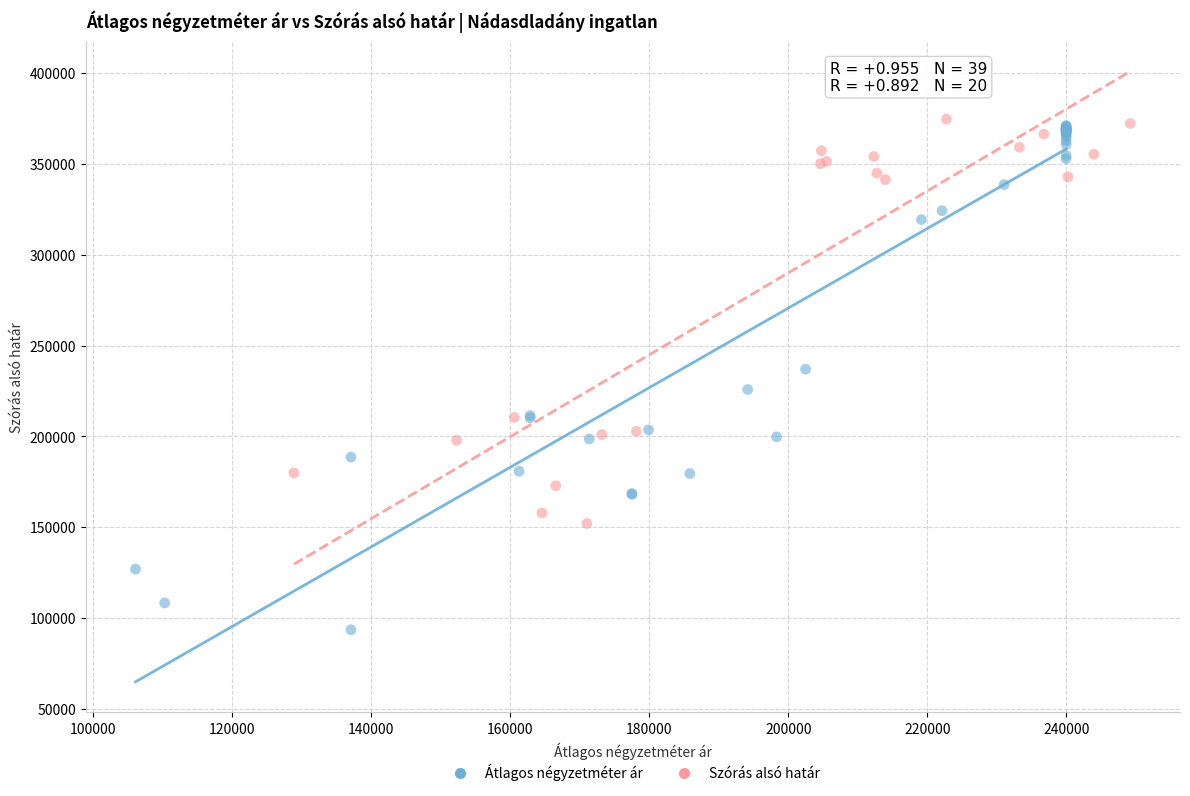

Which series has the largest Y range (max minus min)?

Átlagos négyzetméter ár